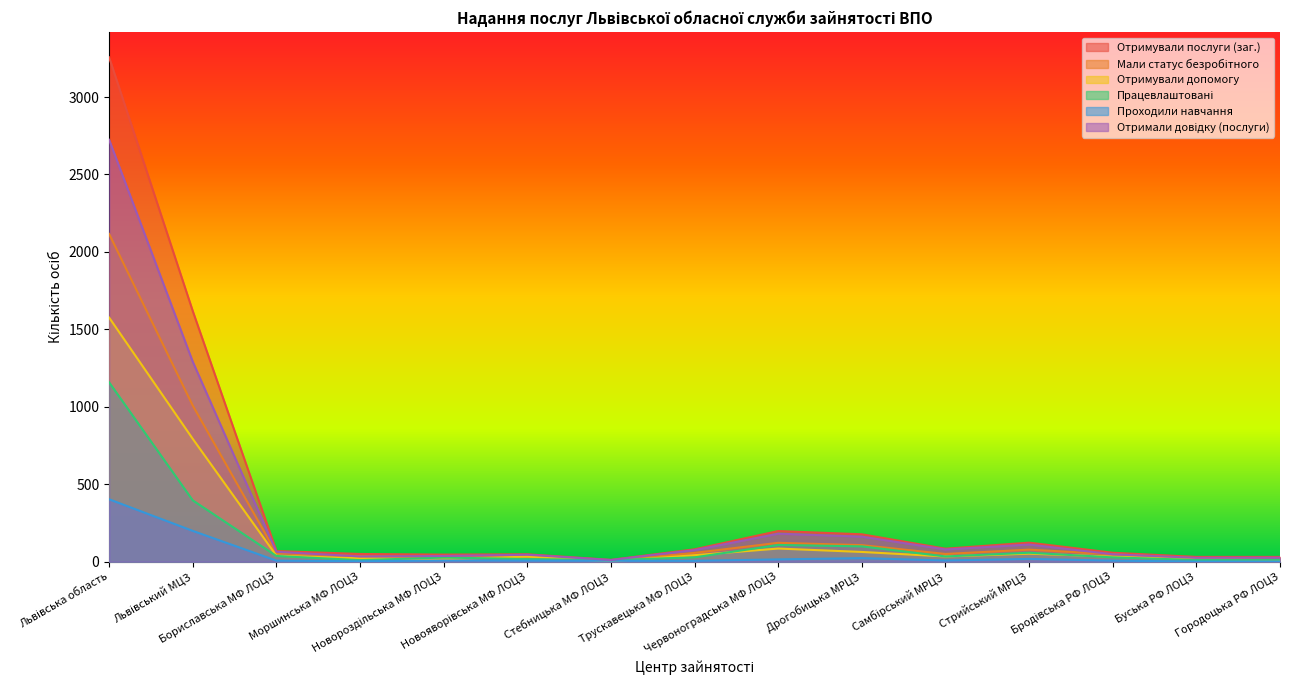

Which category has the highest value in the Отримували послуги (заг.) series?

Львівська область